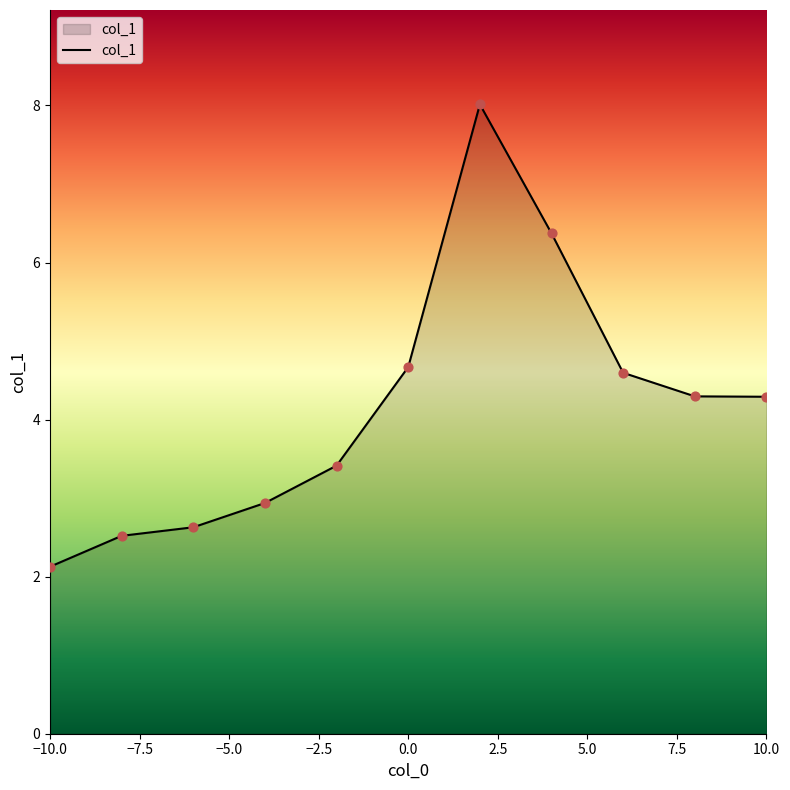

What is the difference between the maximum and minimum values?

5.9